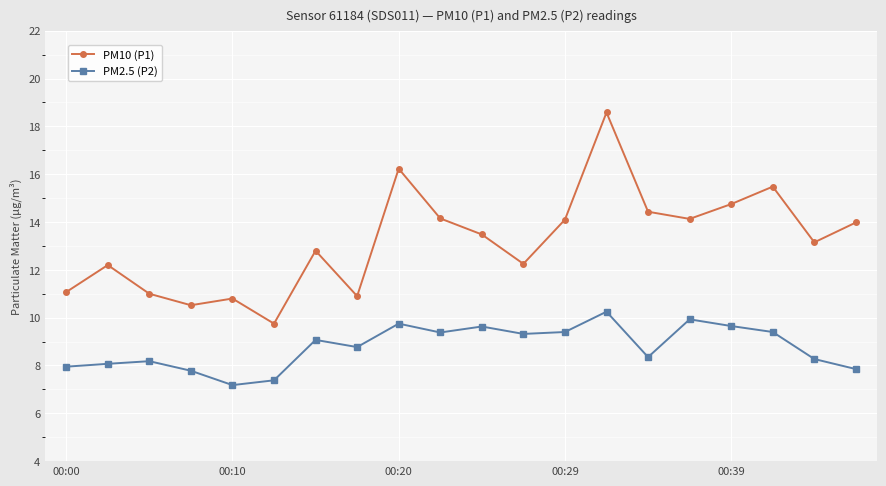

What is the value of the PM10 (P1) point at the 17th from the left?

14.8